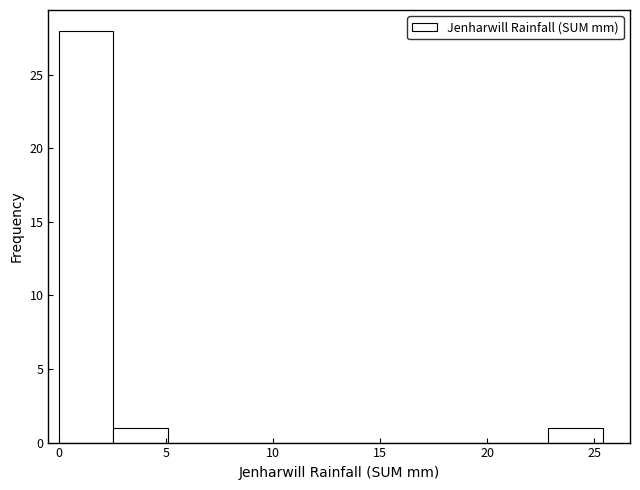

Over which range of the x-axis is the bar tallest?

0.0 to 2.5